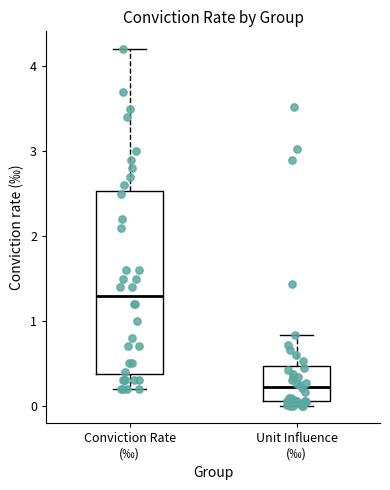

Reading left to right, transcribe this box plot: for each box, give where its median line is, the range the box spans, and where its two whiskers end, as read against the y-axis. The values are not printed on the chart, so give them approximately, as read against the axis.

Conviction Rate (‰): median 1.3, box 0.4 to 2.5, whiskers 0.2 to 4.2
Unit Influence (‰): median 0.2, box 0.1 to 0.5, whiskers 0.0 to 0.8